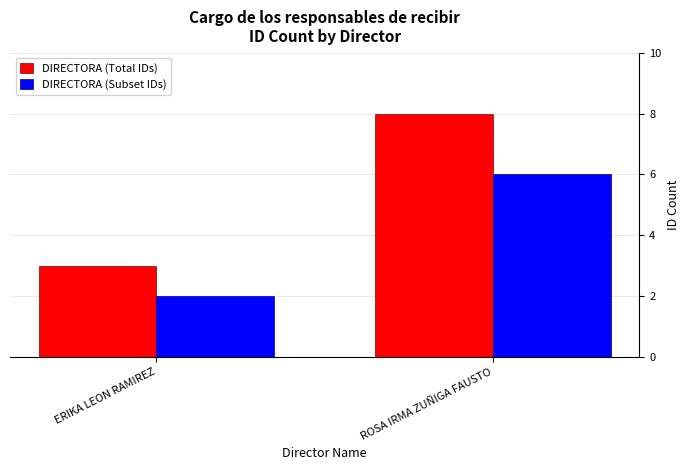

What is the spread (max minus min) of values at ERIKA LEON RAMIREZ?

1